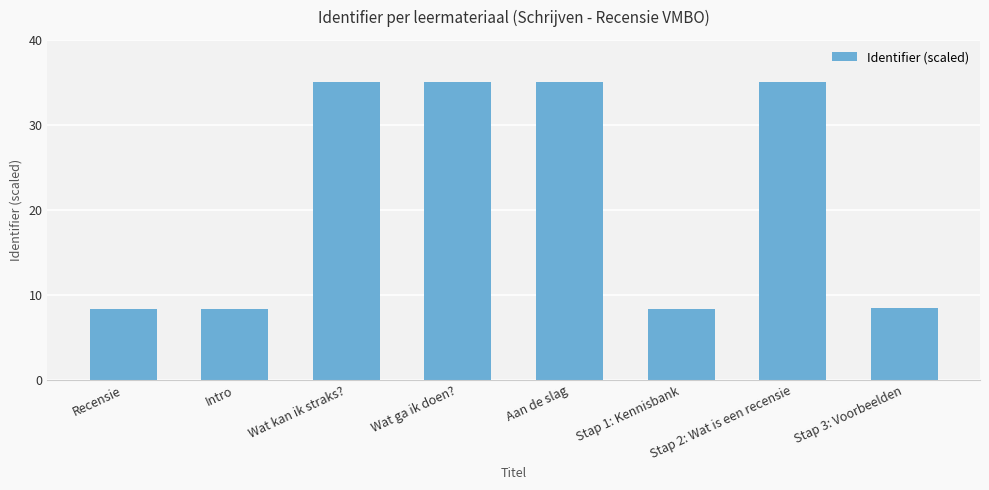

What is the maximum value shown in the chart?

35.0